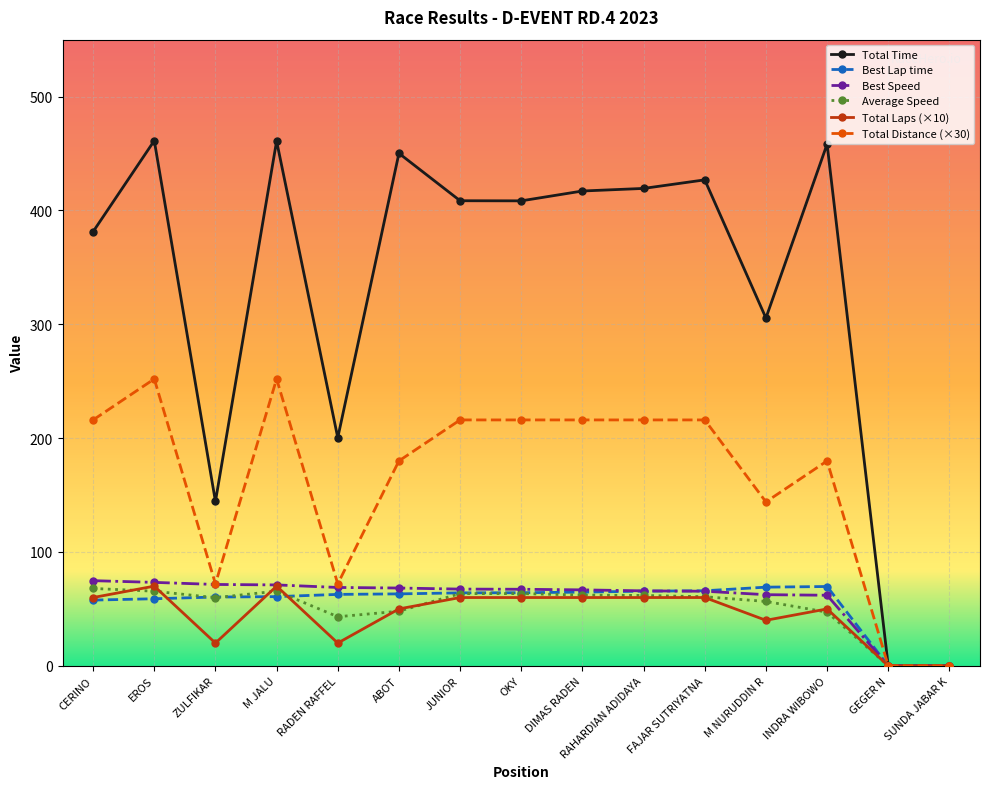

What is the label of the 4th point from the right?

M NURUDDIN R